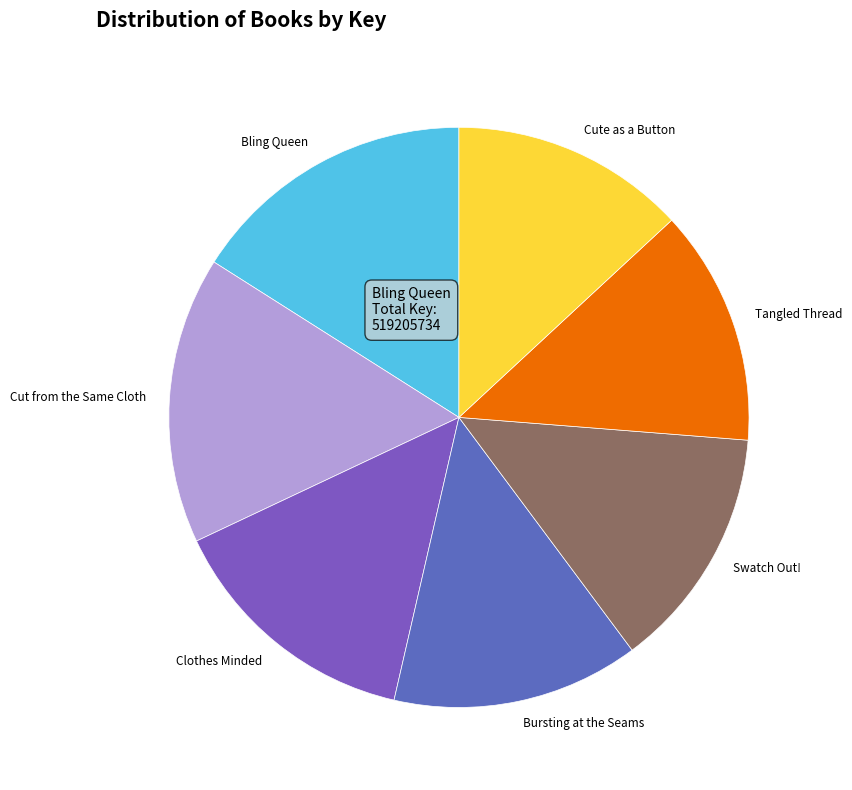

Is there any slice that represents more than half of the pie?

No